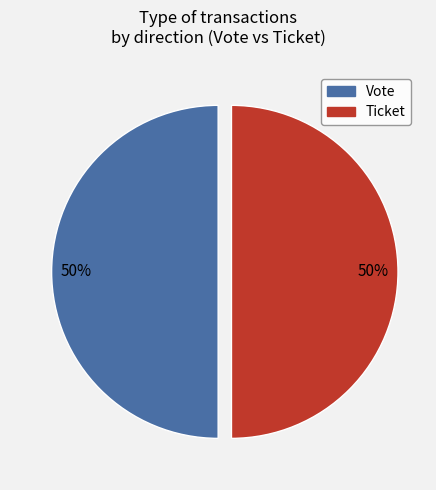

To the nearest percent, what is the average slice percentage?

50%